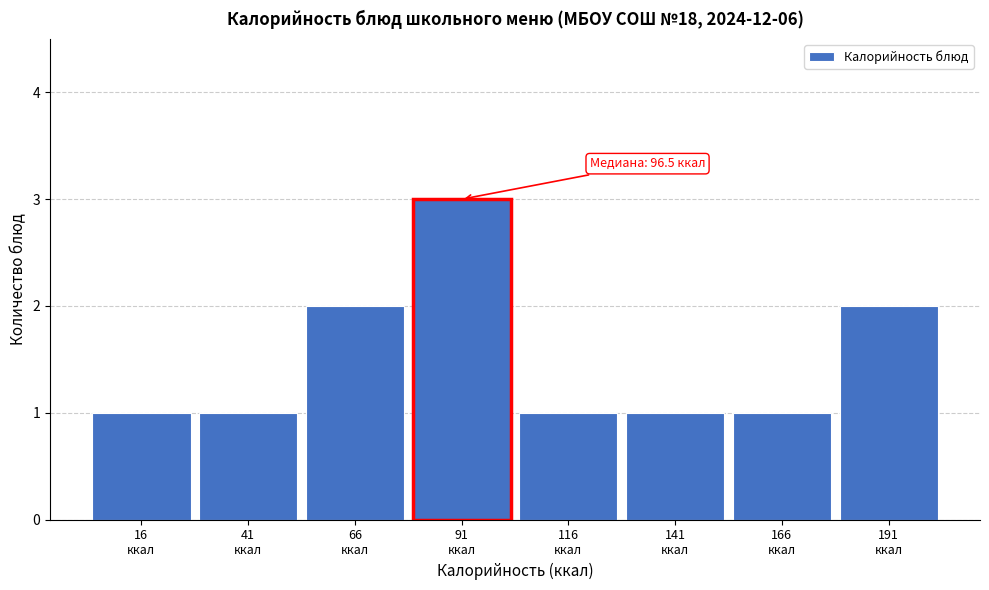

Reading left to right, extract all data points from this chart.

1	1	2	3	1	1	1	2